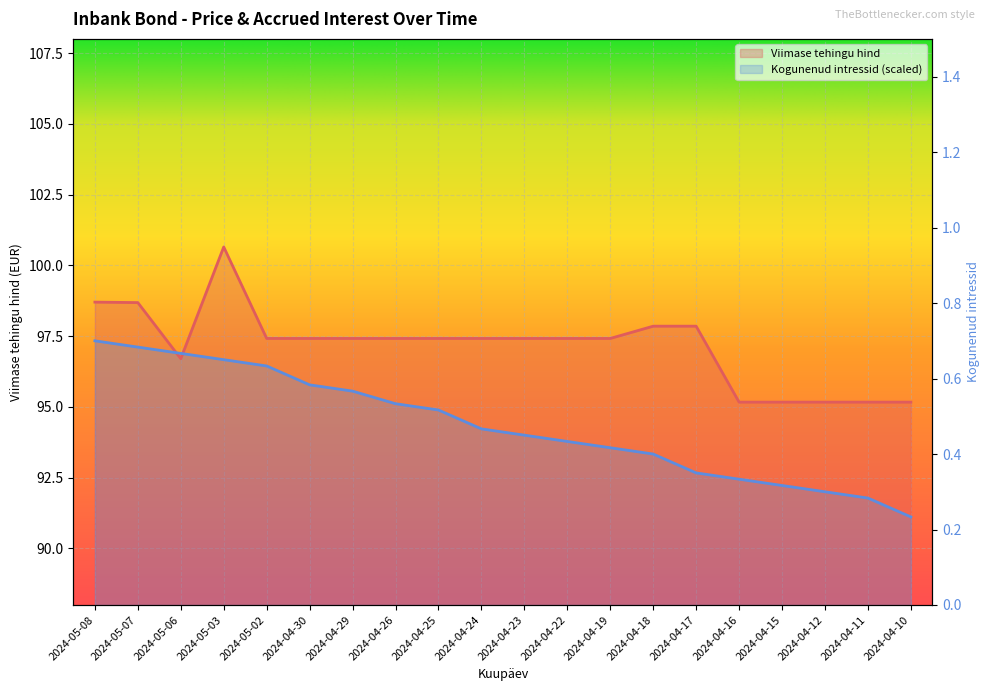

The value of Viimase tehingu hind at 2024-04-11 is 95.2. True or false?

True